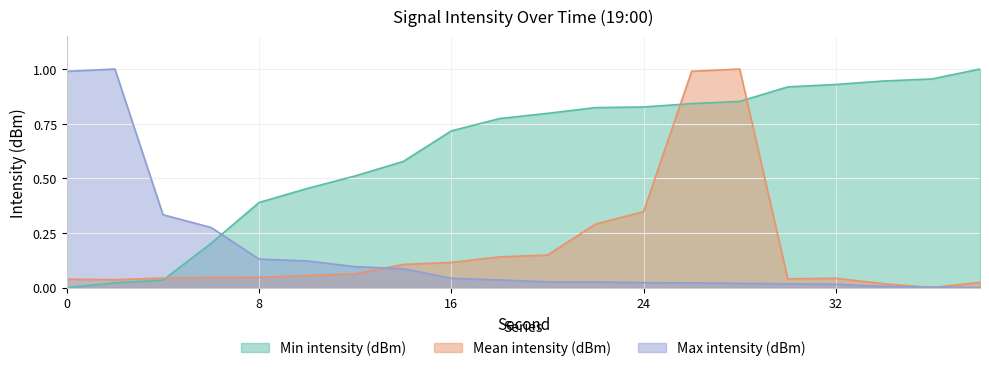

Which has a higher value, 4 or 26?

26